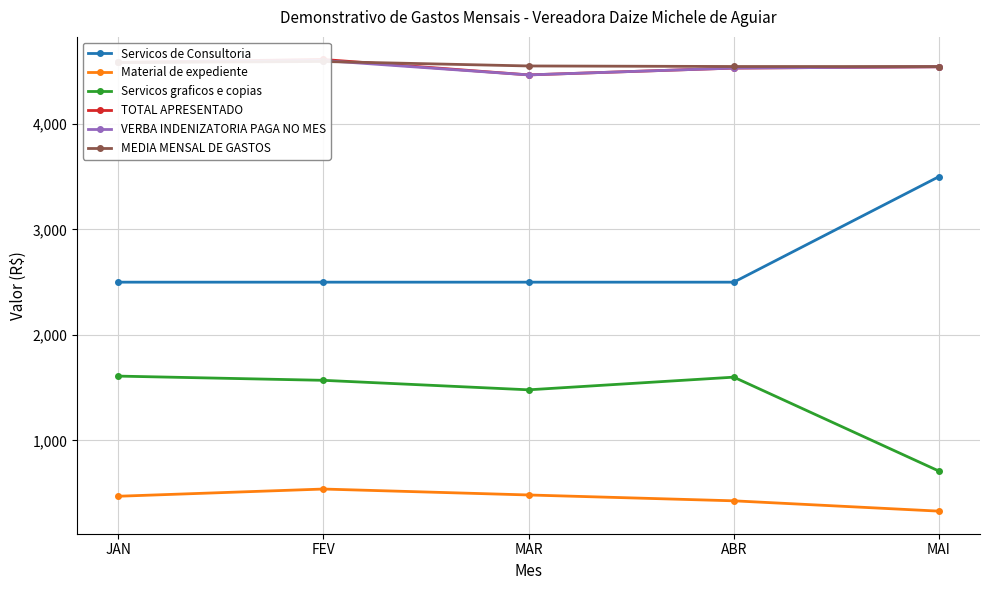

What is the minimum value shown in the chart?

330.6